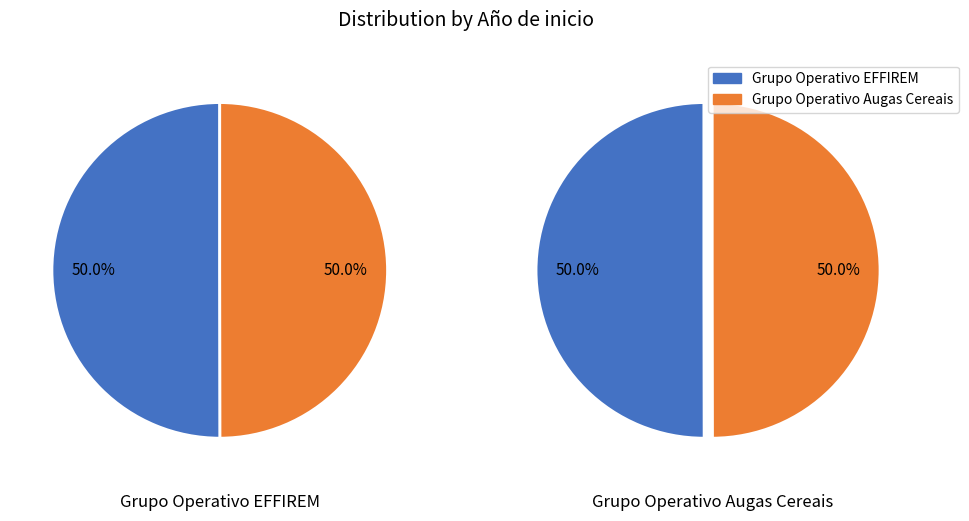

To the nearest percent, what percentage of the pie is Grupo Operativo Augas Cereais?

50%